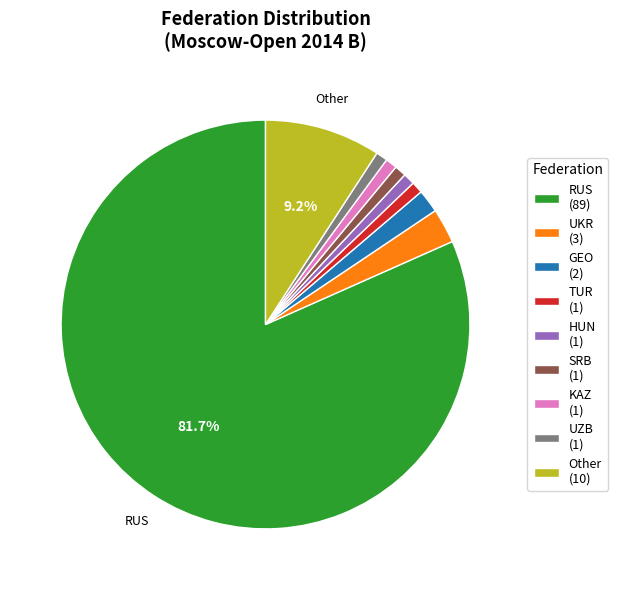

What percentage is the GEO slice, to the nearest percent?

2%